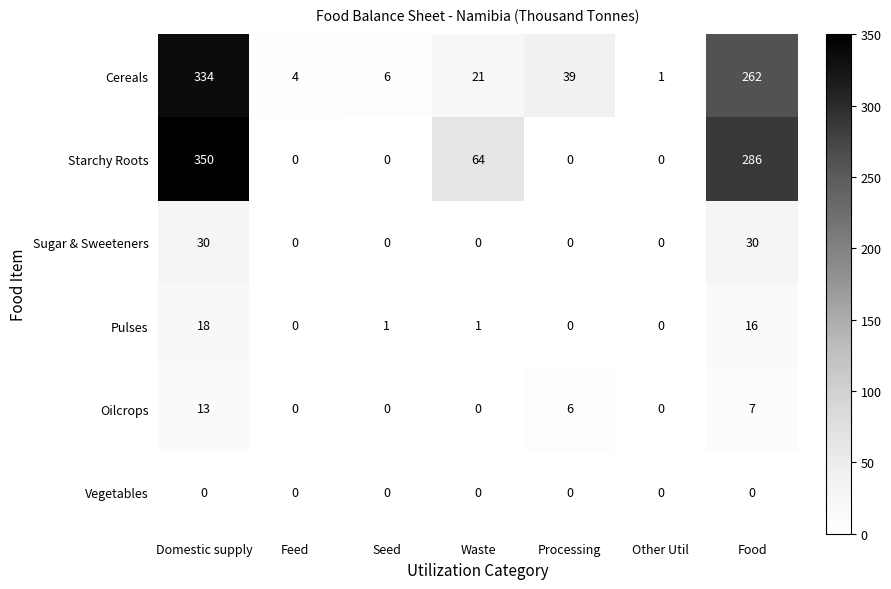

At which category does the chart reach its peak across all series?

Domestic supply